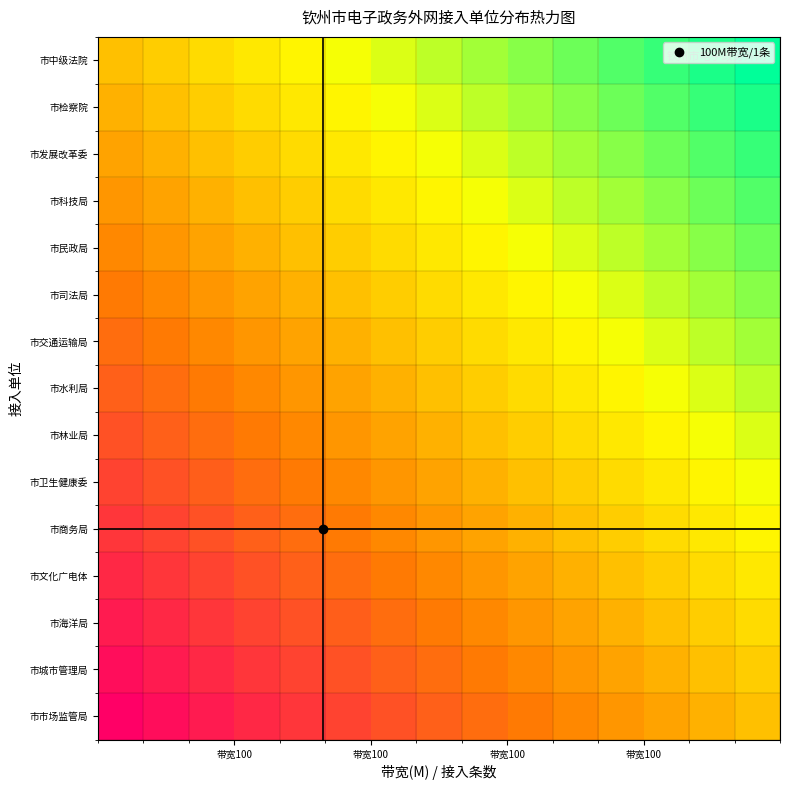

What is the greatest value displayed?

100.0